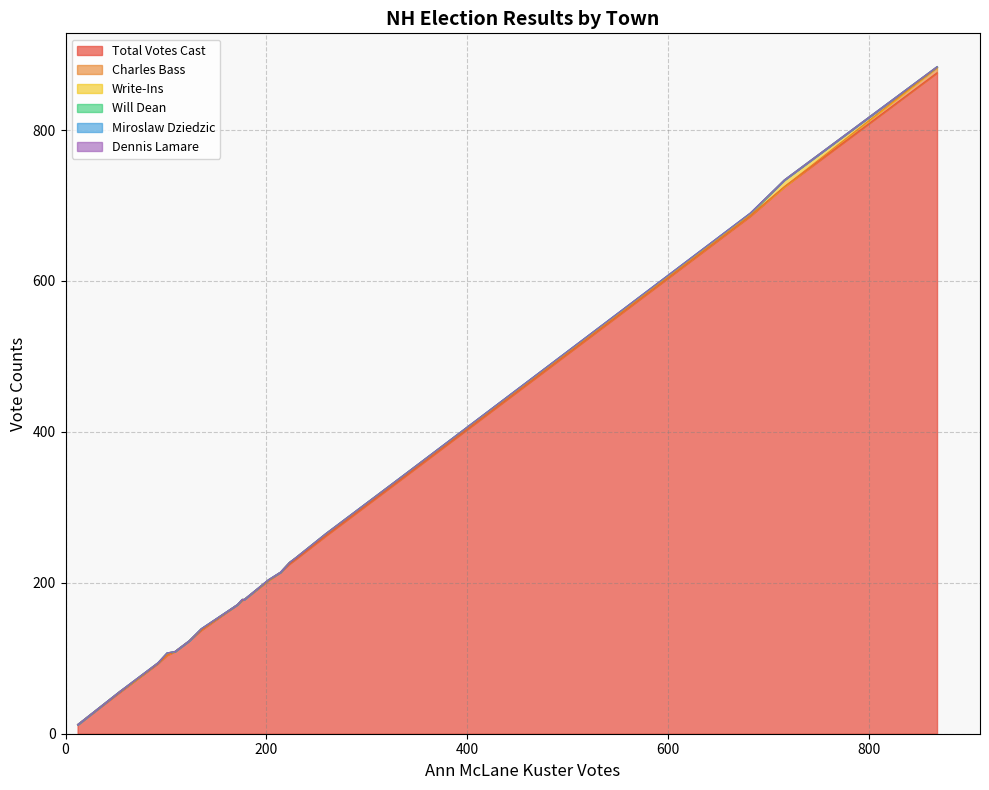

True or false: Dennis Lamare has more than 0 interior local peaks.

False